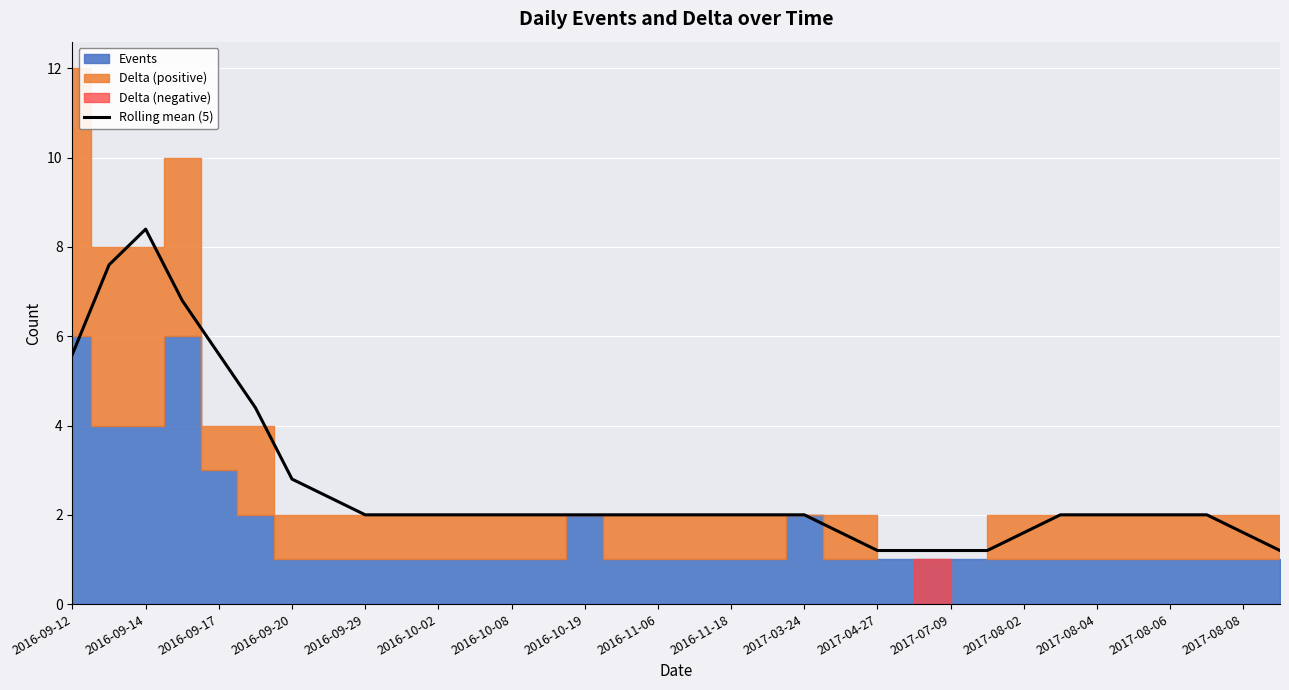

True or false: the data has more than 2 interior local peaks.

False